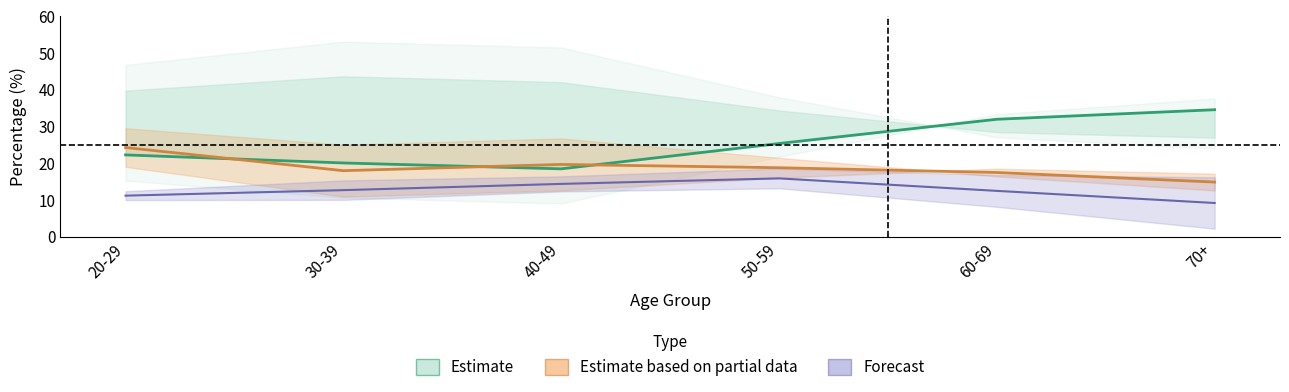

What is the difference between the values at 40-49 and 20-29?

3.8